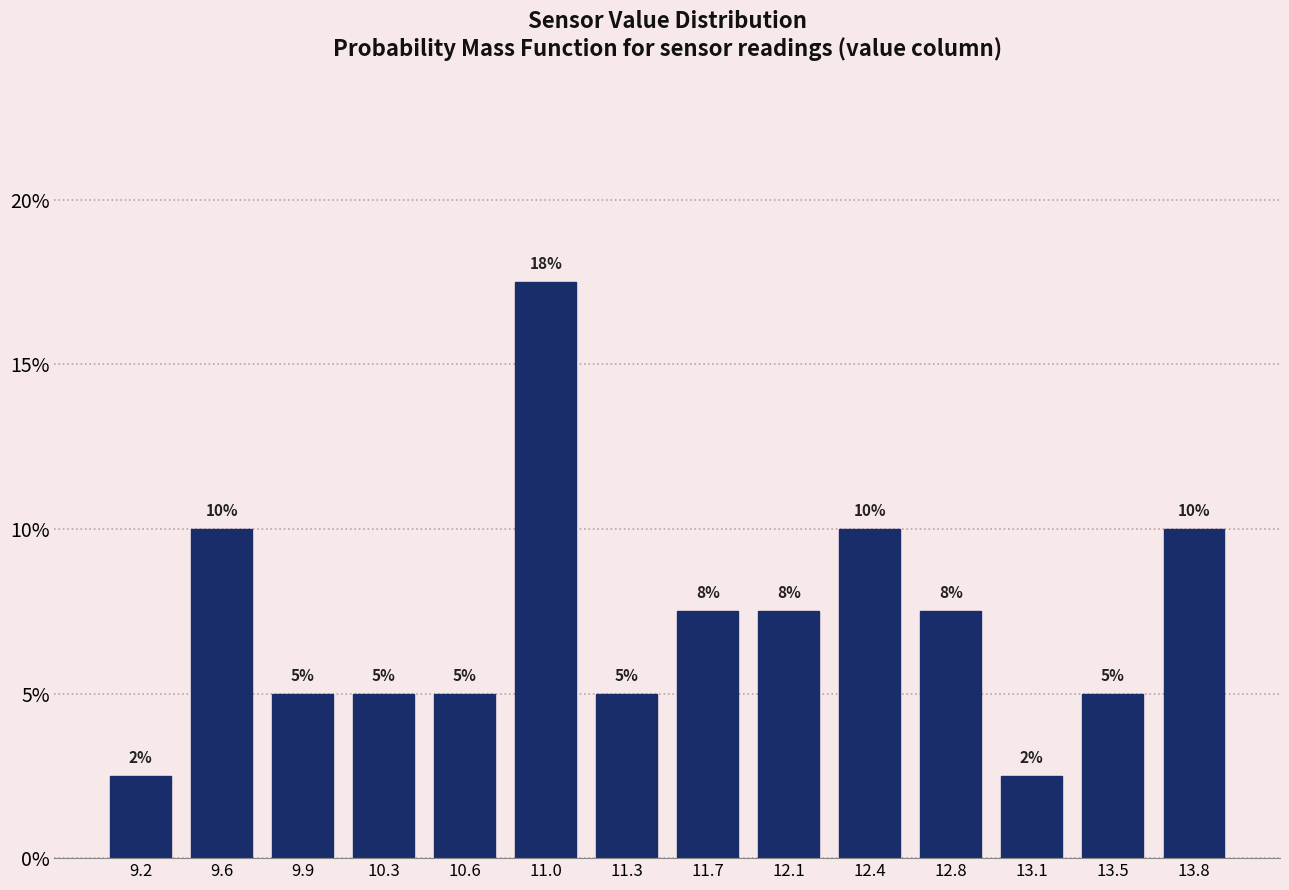

Which range on the x-axis has the tallest bar?

10.80 to 11.15